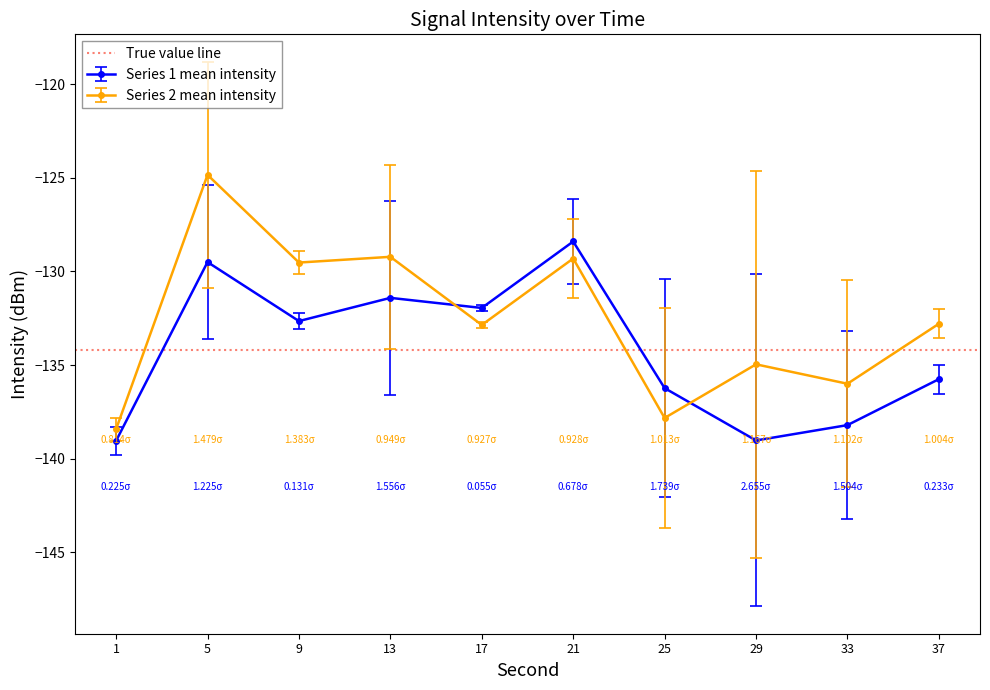

How many data points in Series 2 mean intensity are less than -132?

6